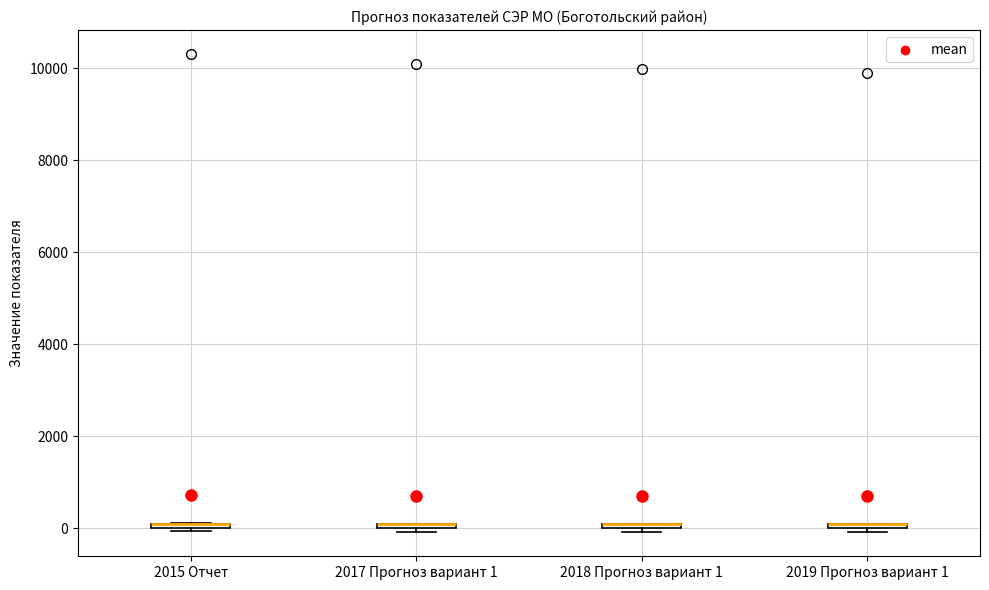

Where is the upper edge of the box for 2015 Отчет on the y-axis? The values are not printed on the chart, so give them approximately, as read against the axis.

200